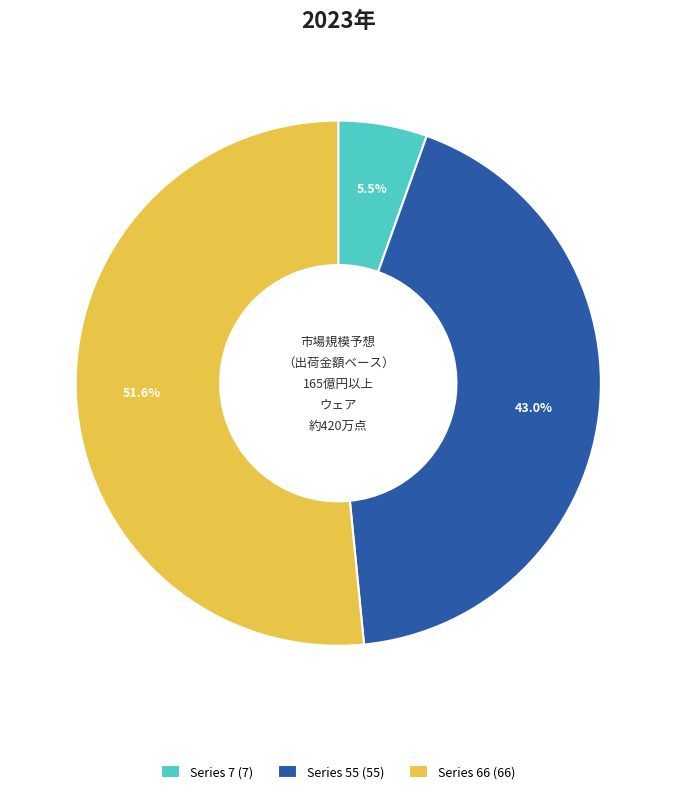

Is there any slice that represents more than half of the pie?

Yes